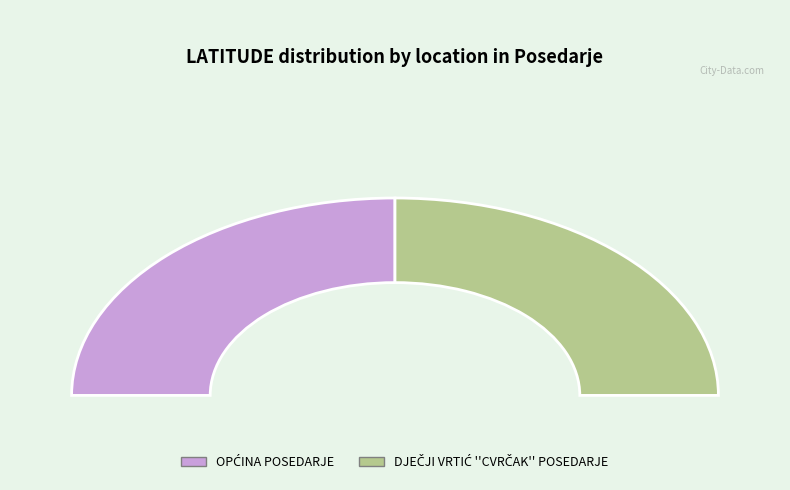

How many segments does this pie chart have?

2